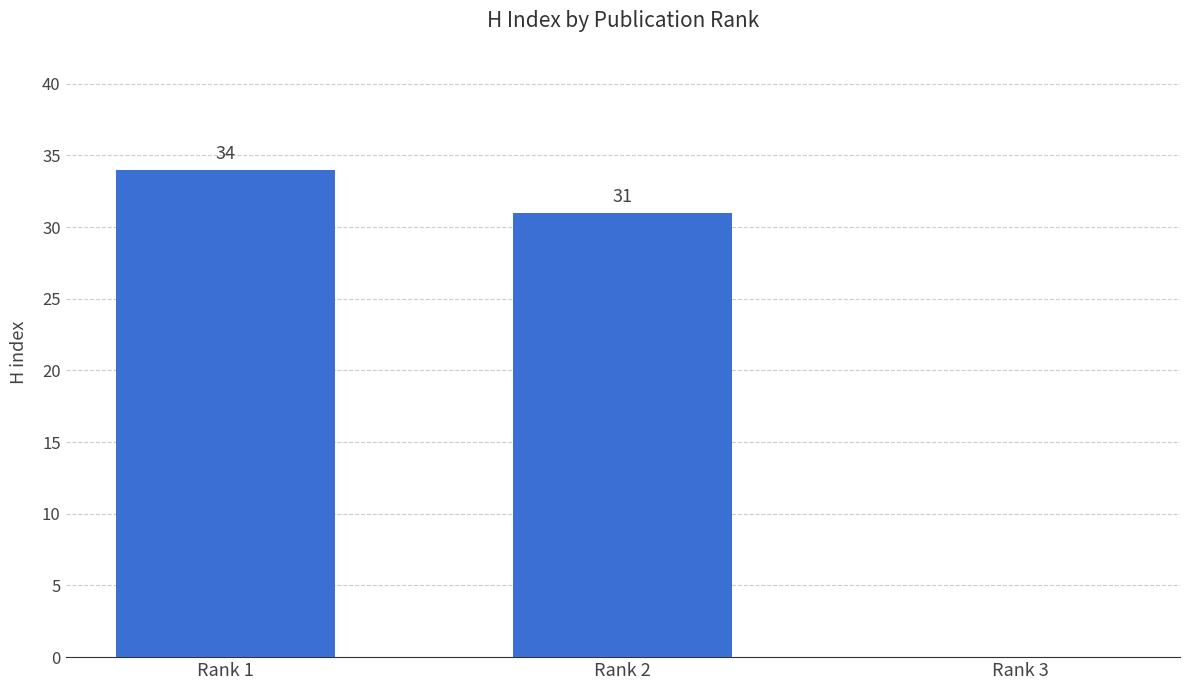

What is the ratio of the value at Rank 1 to the value at Rank 2?

1.1